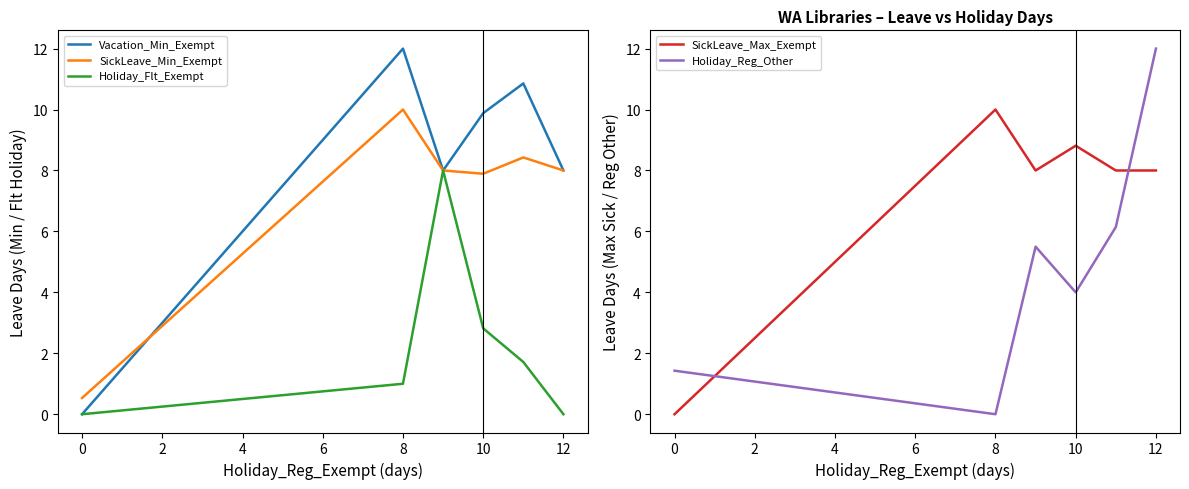

In Vacation_Min_Exempt, how many points are lower than both neighbors (excluding endpoints)?

1